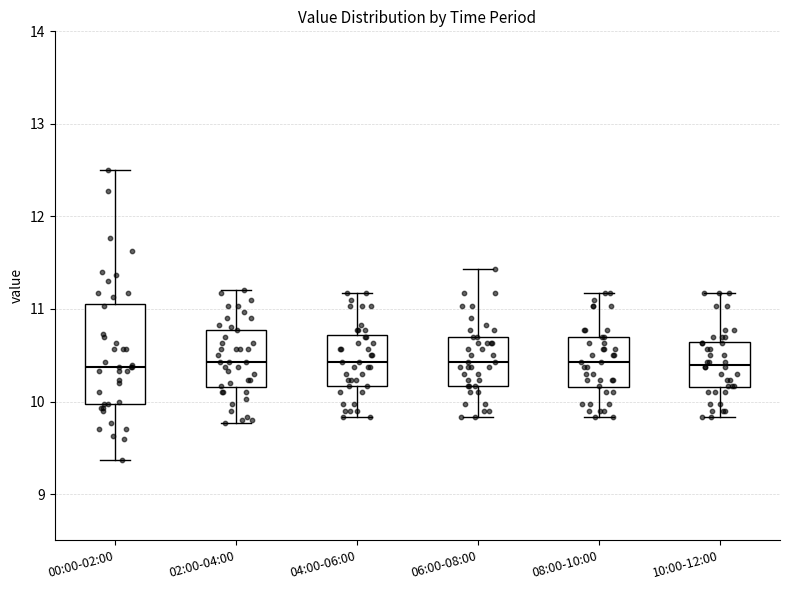

Reading left to right, transcribe this box plot: for each box, give where its median line is, the range the box spans, and where its two whiskers end, as read against the y-axis. The values are not printed on the chart, so give them approximately, as read against the axis.

00:00-02:00: median 10.4, box 10.0 to 11.1, whiskers 9.4 to 12.5
02:00-04:00: median 10.4, box 10.2 to 10.8, whiskers 9.8 to 11.2
04:00-06:00: median 10.4, box 10.2 to 10.7, whiskers 9.8 to 11.2
06:00-08:00: median 10.4, box 10.2 to 10.7, whiskers 9.8 to 11.4
08:00-10:00: median 10.4, box 10.2 to 10.7, whiskers 9.8 to 11.2
10:00-12:00: median 10.4, box 10.2 to 10.6, whiskers 9.8 to 11.2